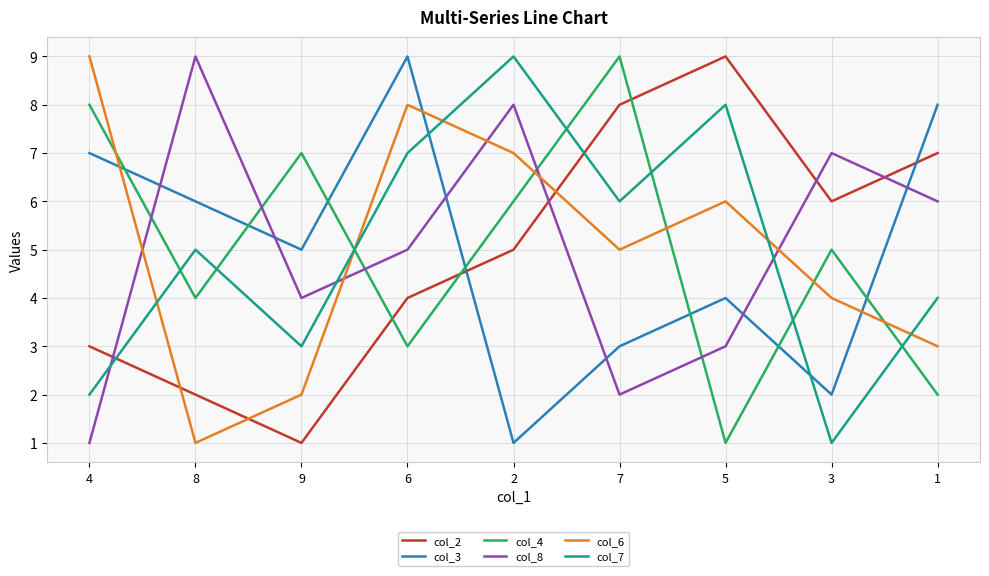

Count the col_7 values in the range 3 to 7.

5